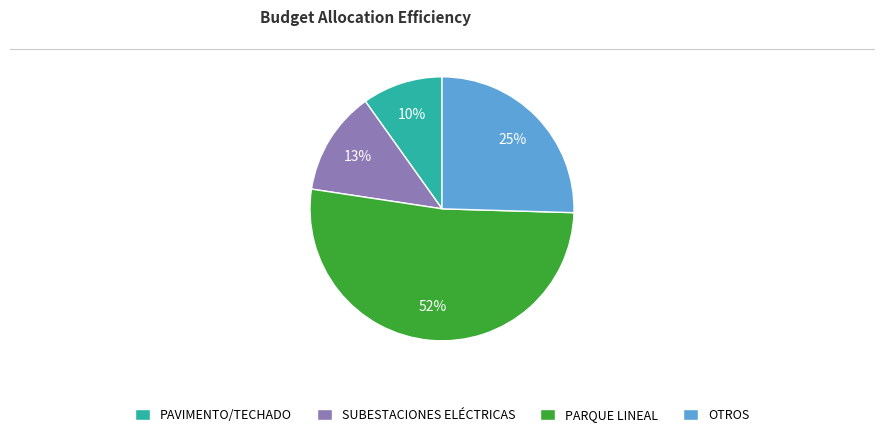

Do OTROS and SUBESTACIONES ELÉCTRICAS together represent more than half of the pie?

No